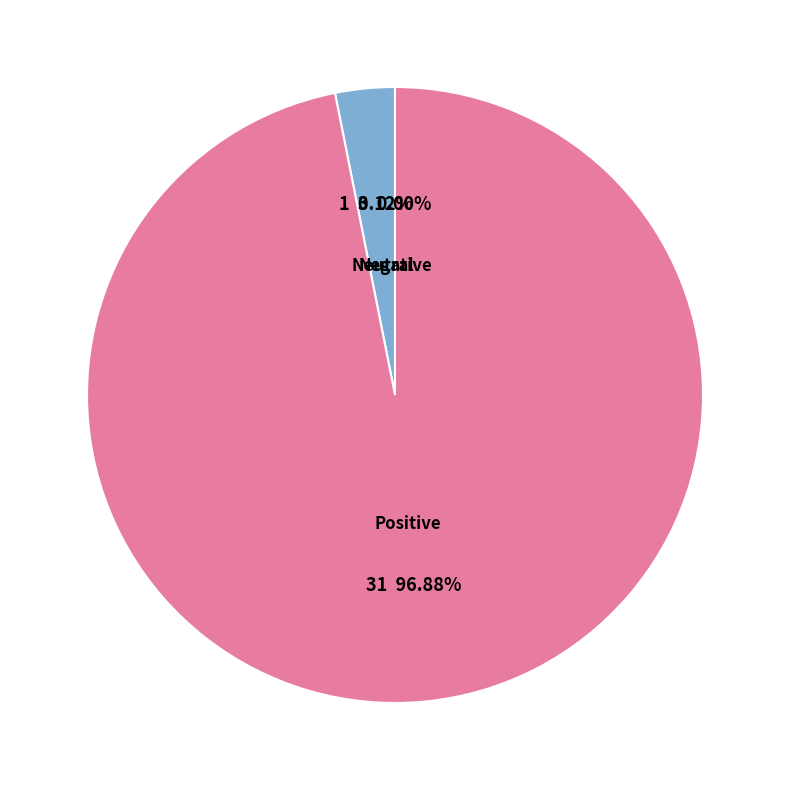

How many slices are in this pie chart?

3